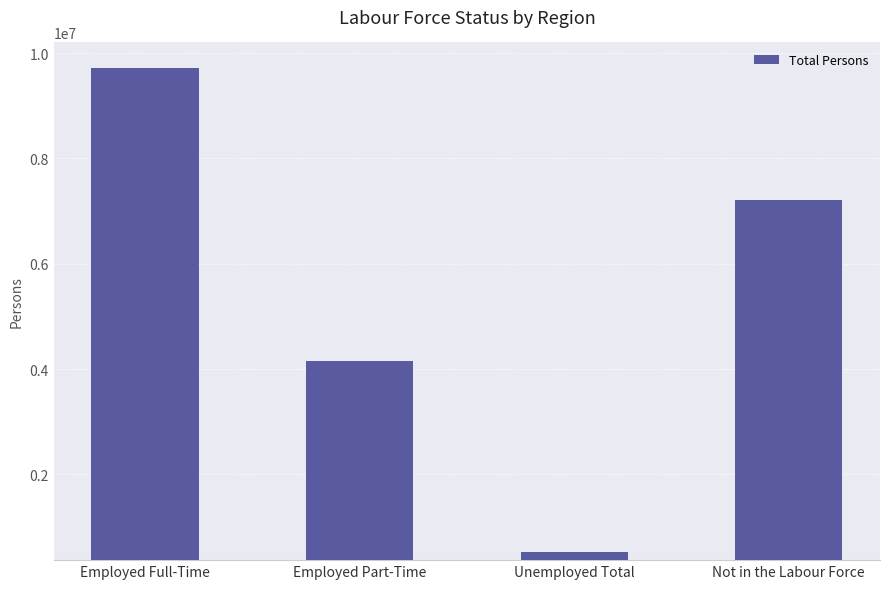

How many series are shown in this chart?

1